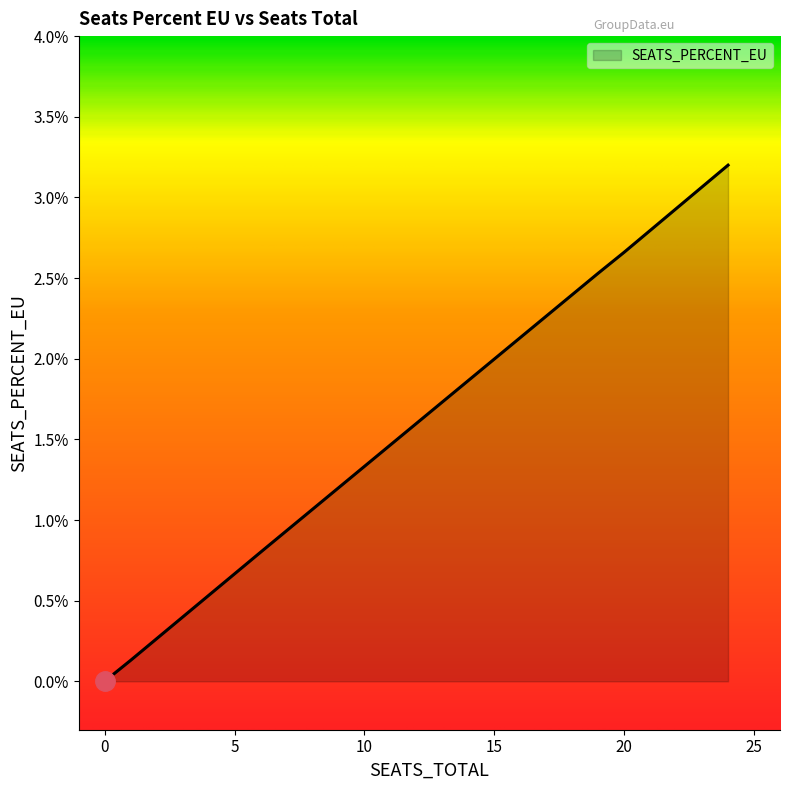

Which label corresponds to the largest value in the chart?

24